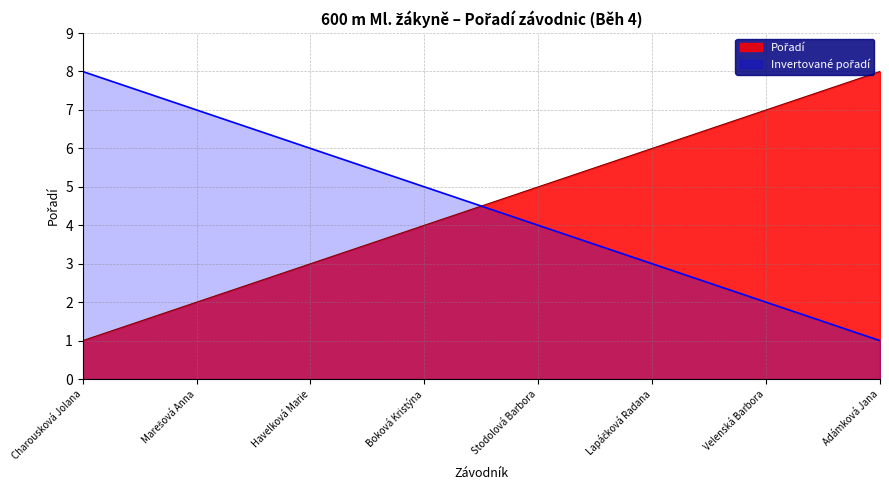

Reading left to right, transcribe all the data shown in this chart.

Charousková Jolana=1	Marešová Anna=2	Havelková Marie=3	Boková Kristýna=4	Stodolová Barbora=5	Lapáčková Radana=6	Velenská Barbora=7	Adámková Jana=8